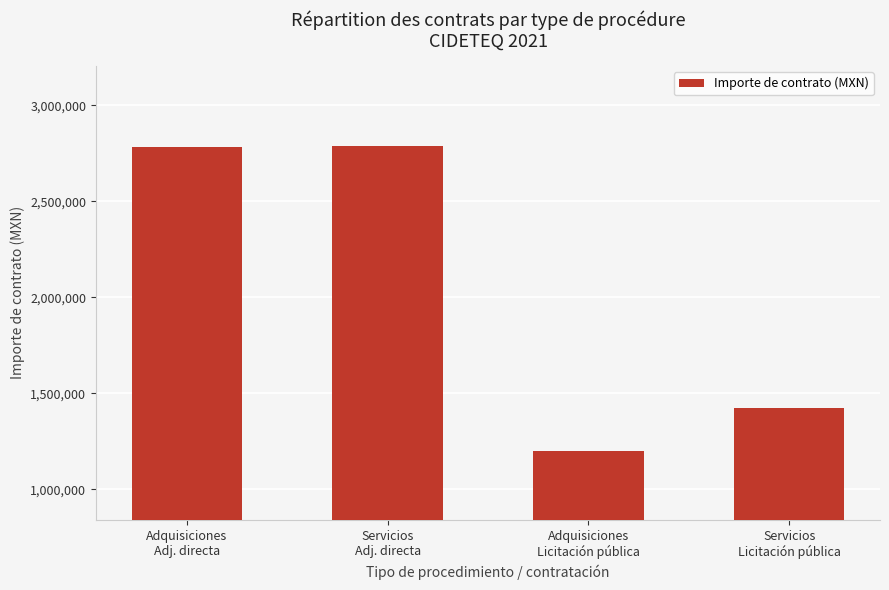

What is the maximum value shown in the chart?

2787990.1